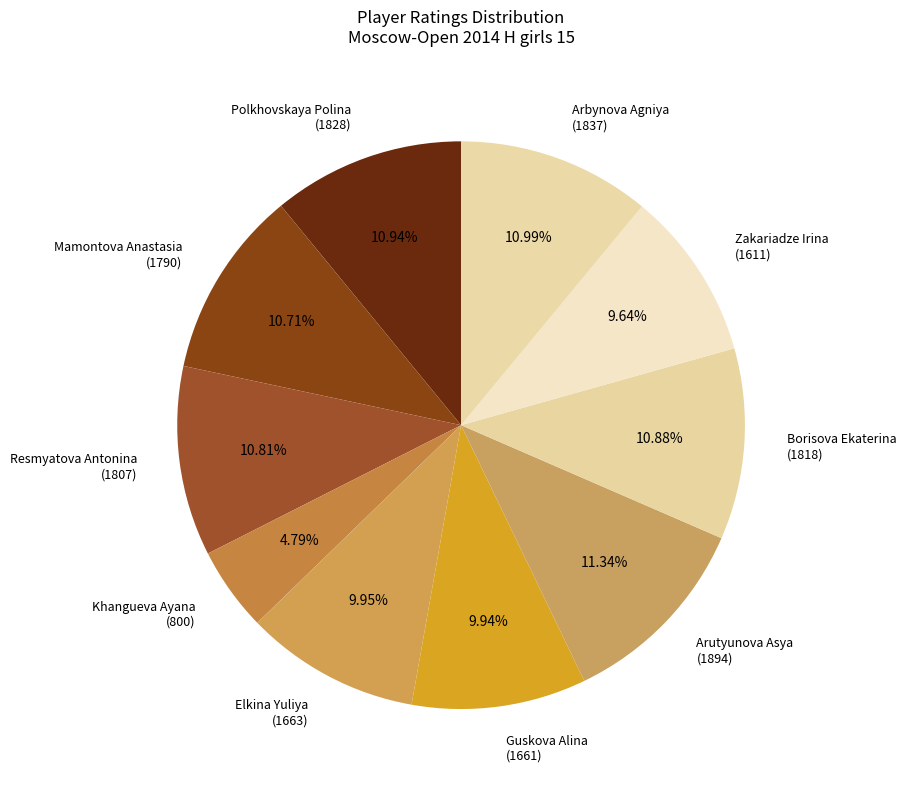

What is the smallest slice in the pie chart?

Khangueva Ayana (800)